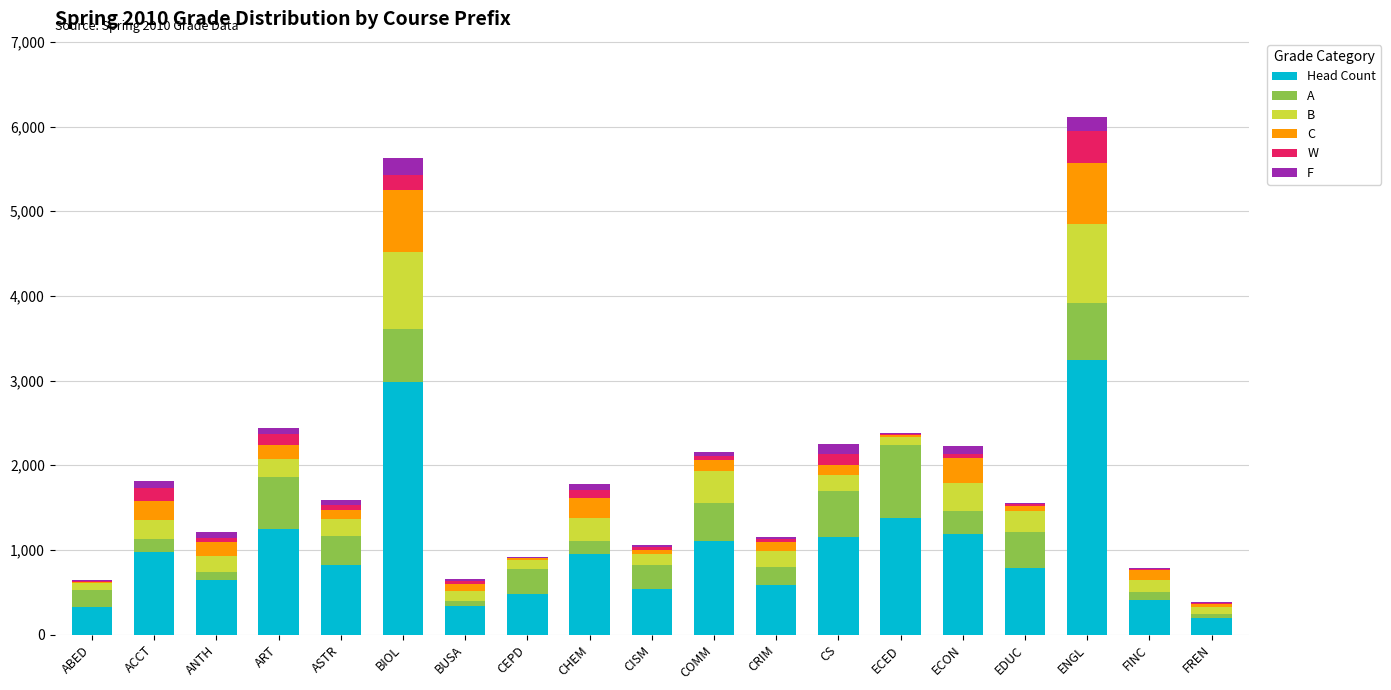

True or false: W has a value of 43 at ANTH.

True